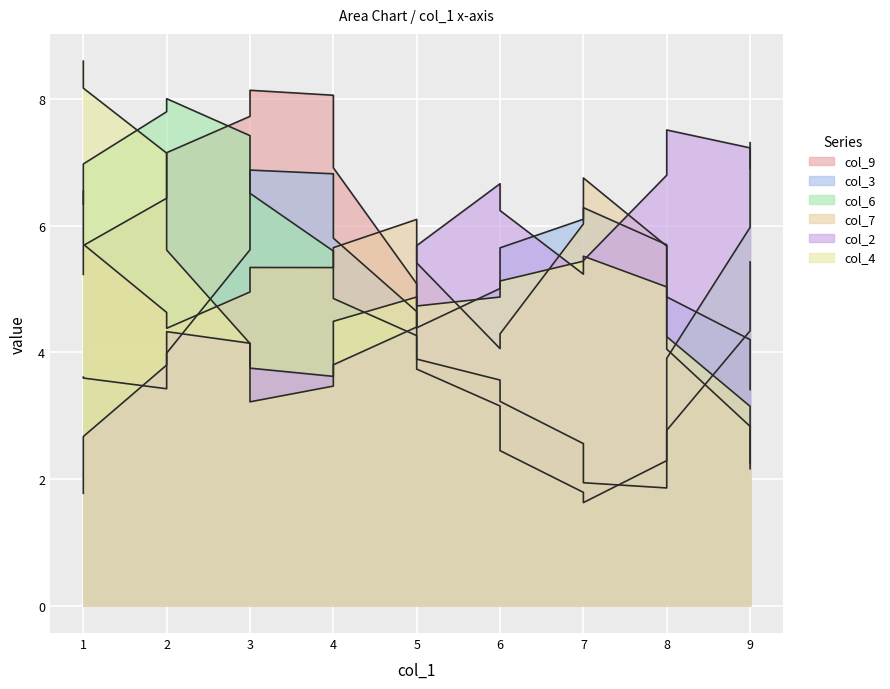

Where is the first local minimum for col_2?

7